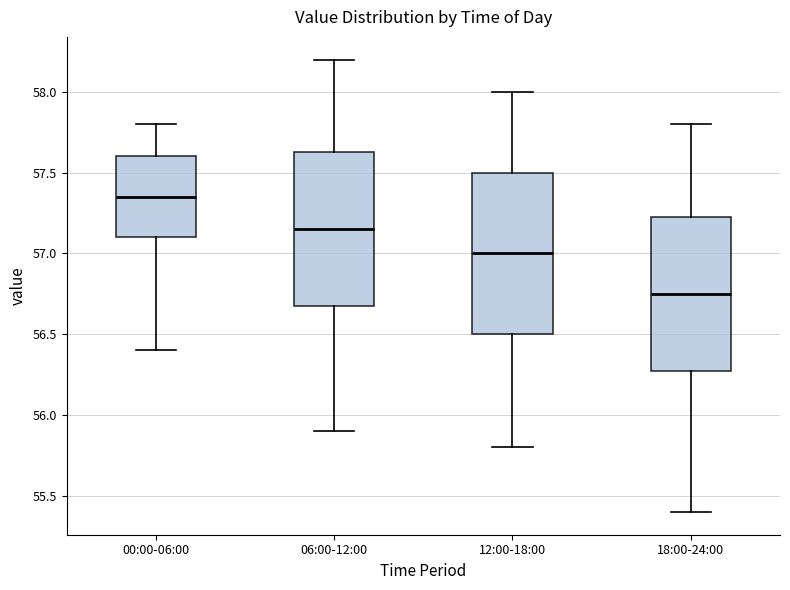

Which box's median line is the highest?

00:00-06:00